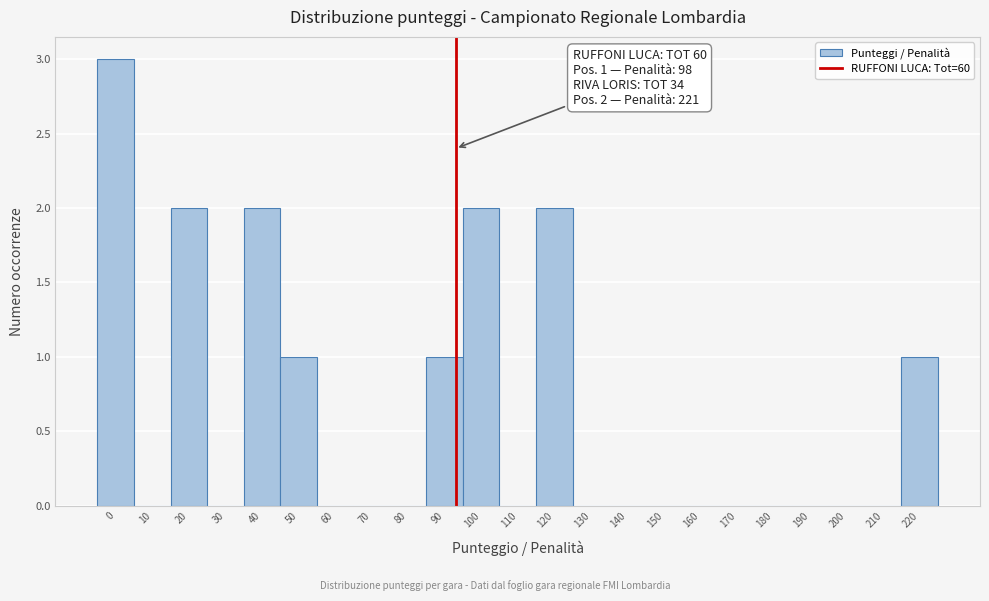

Reading left to right, extract all data points from this chart.

0=3	10=0	20=2	30=0	40=2	50=1	60=0	70=0	80=0	90=1	100=2	110=0	120=2	130=0	140=0	150=0	160=0	170=0	180=0	190=0	200=0	210=0	220=1